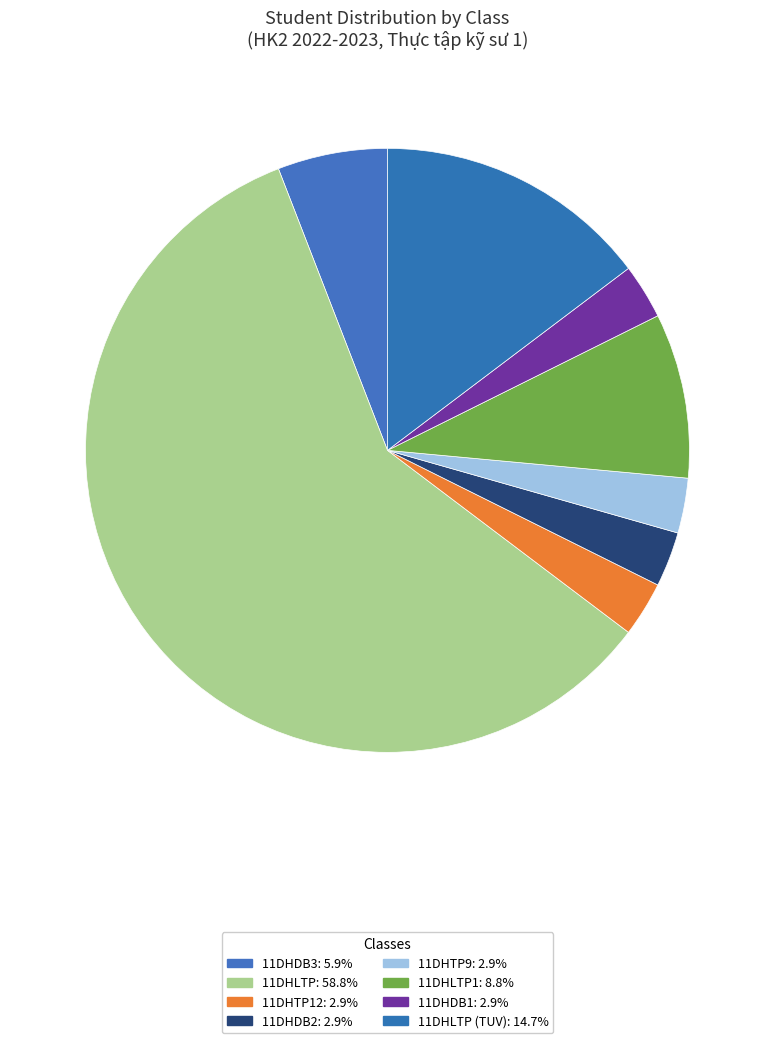

To the nearest percent, what is the difference between the largest and smallest slice percentages?

56%